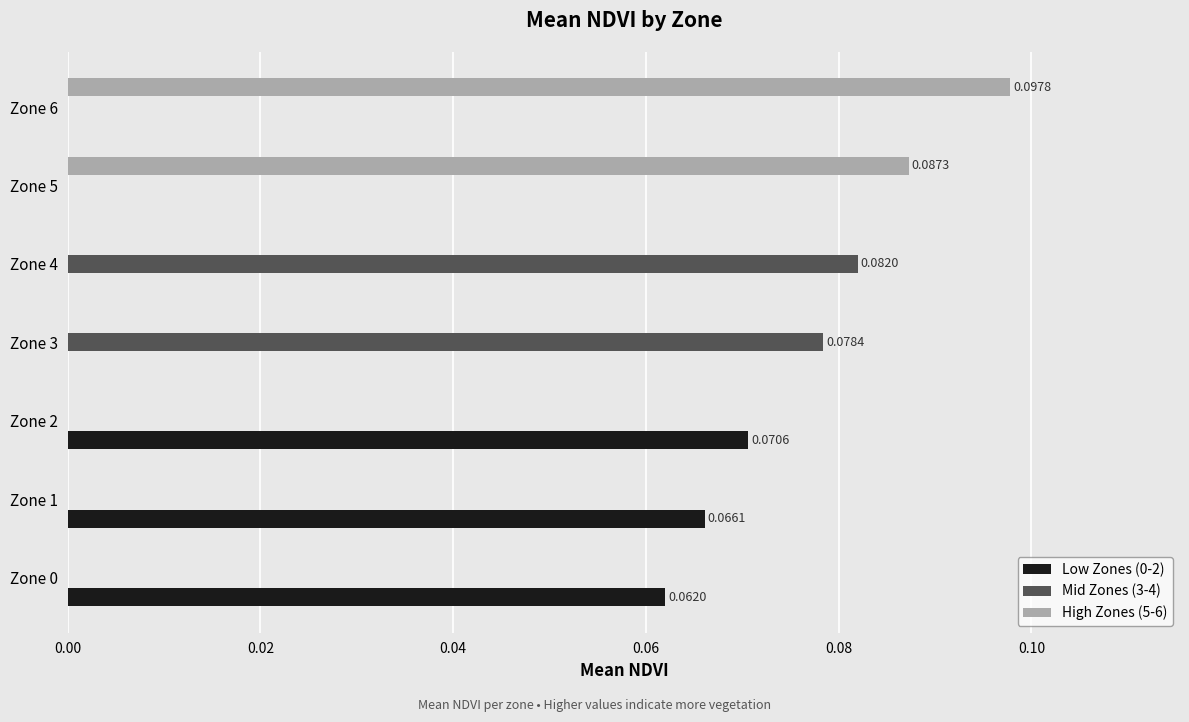

How many distinct data groups are displayed?

3